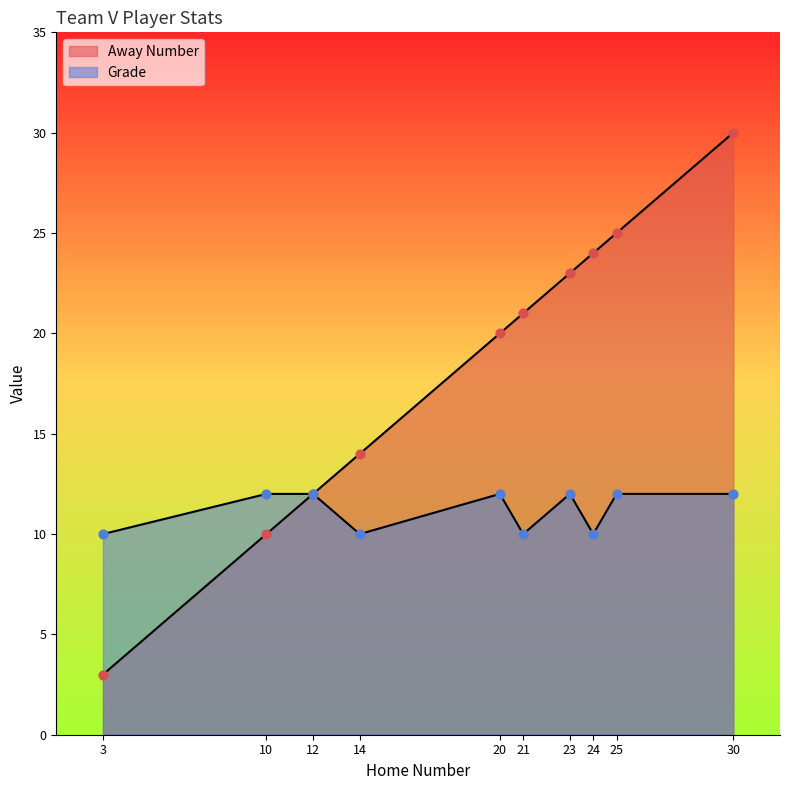

At how many categories does at least one series exceed 22?

4